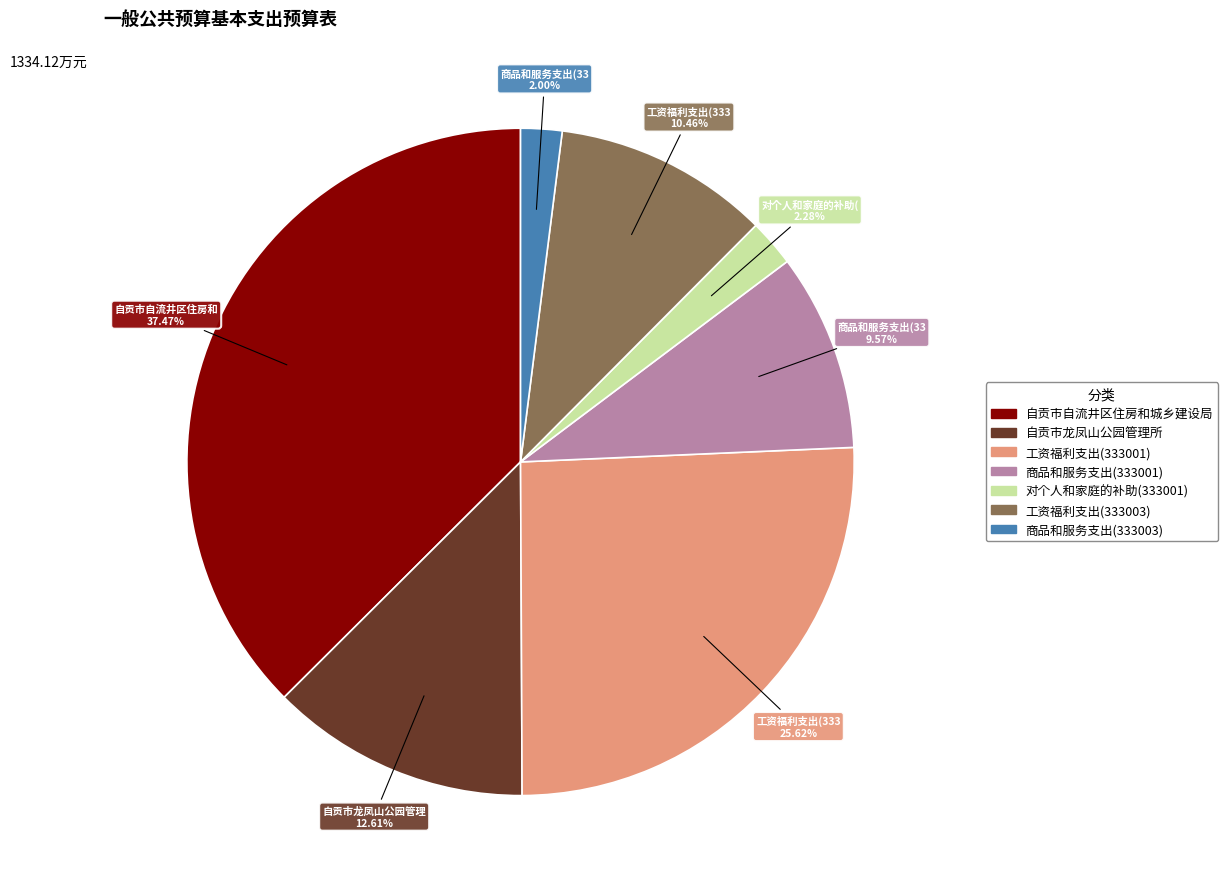

Between 商品和服务支出(333003) and 工资福利支出(333003), which is larger?

工资福利支出(333003)